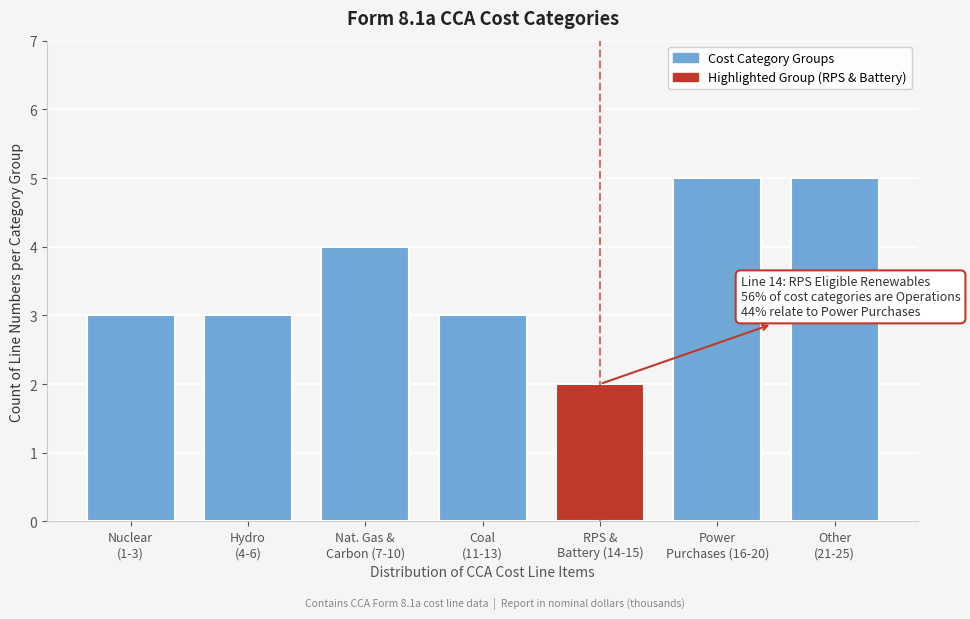

Reading right to left, transcribe all the data shown in this chart.

5	5	2	3	4	3	3